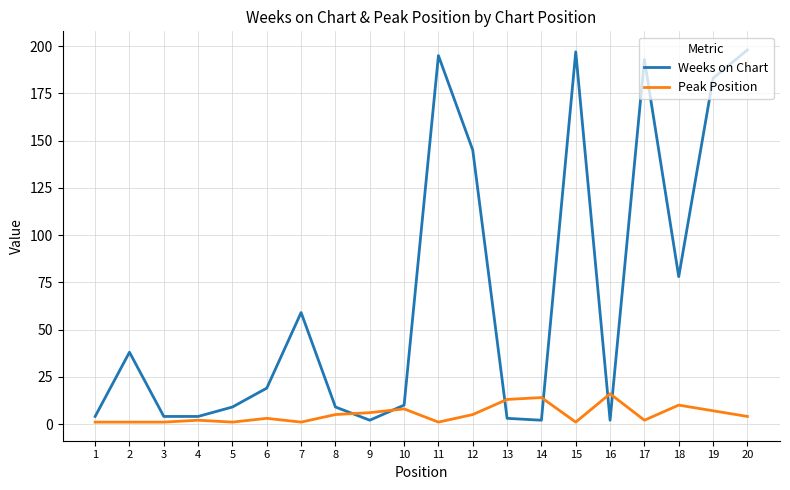

Rank the series by their average value, from highest to lowest.

Weeks on Chart, Peak Position